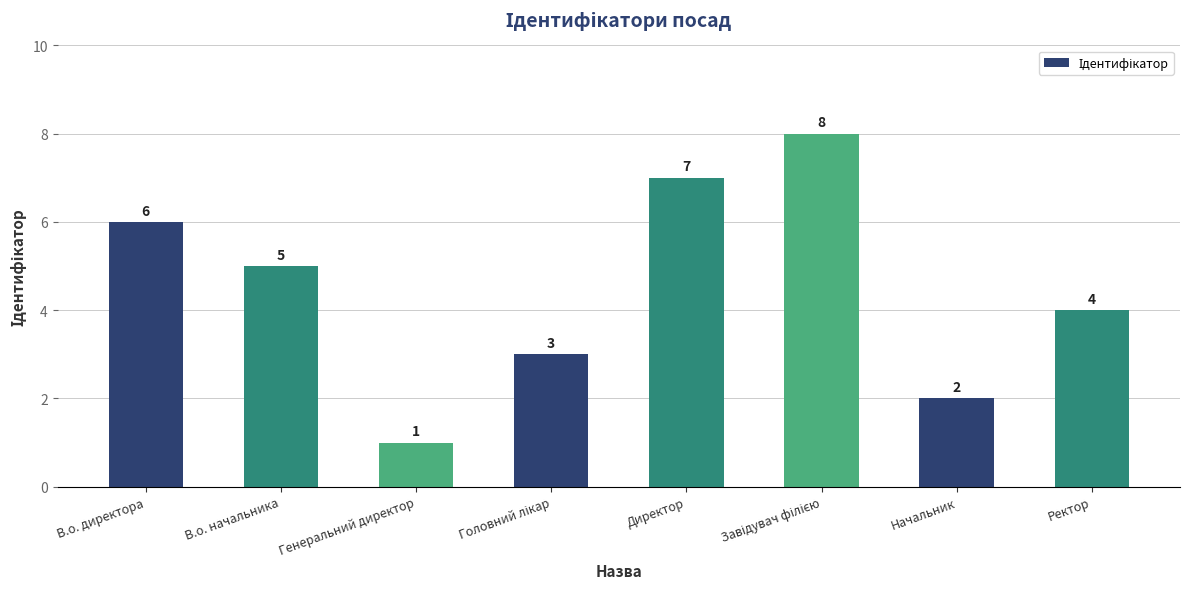

At which label is the value closest to 4?

Ректор